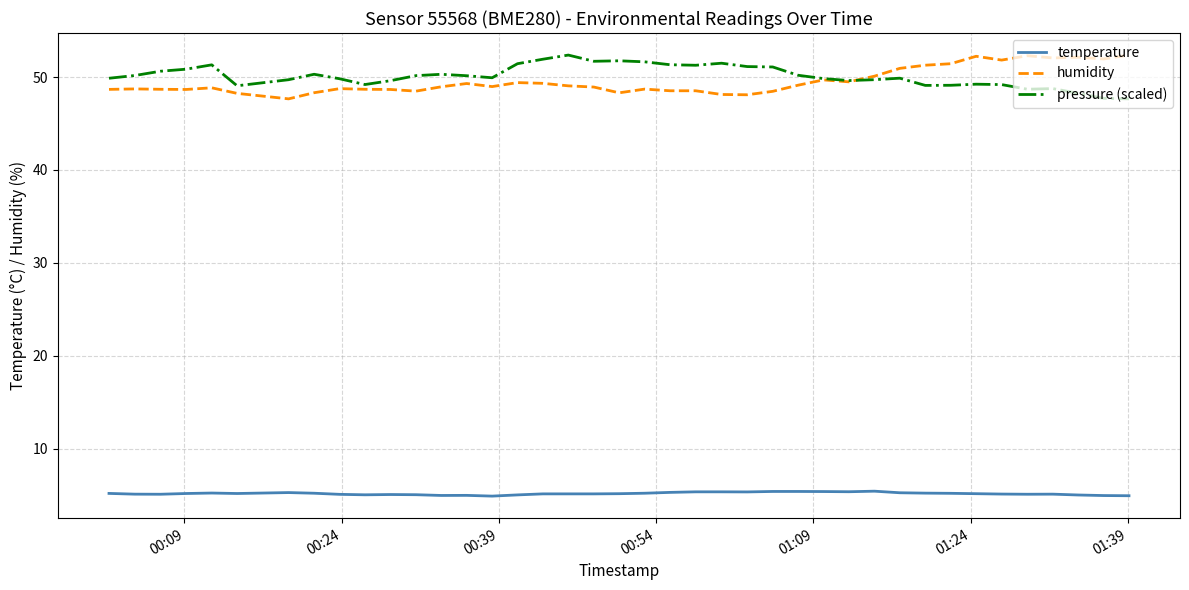

True or false: humidity and temperature cross at least once.

False